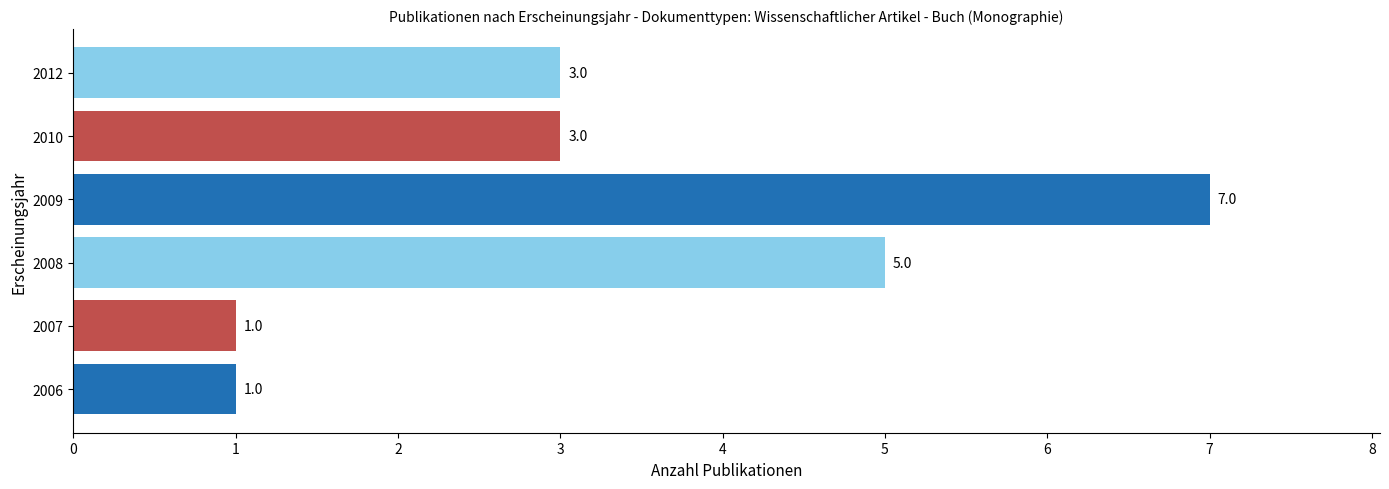

True or false: the data shows 3 at 2010.

True